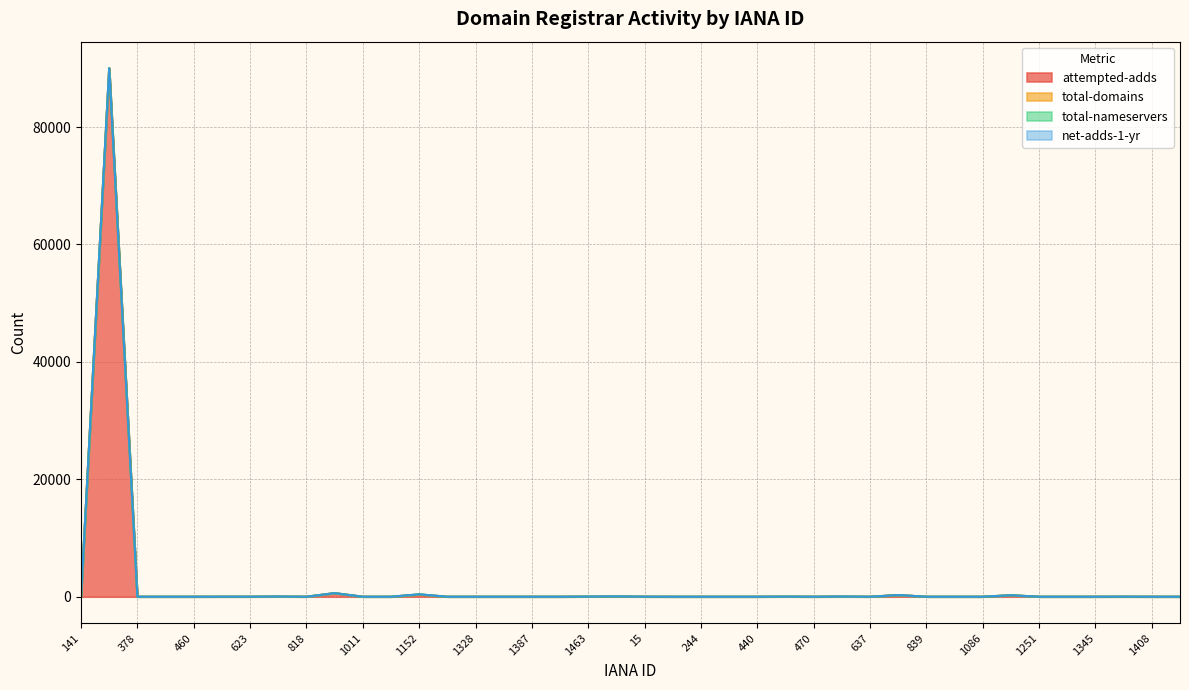

True or false: total-domains has a value of 0 at 141.

True